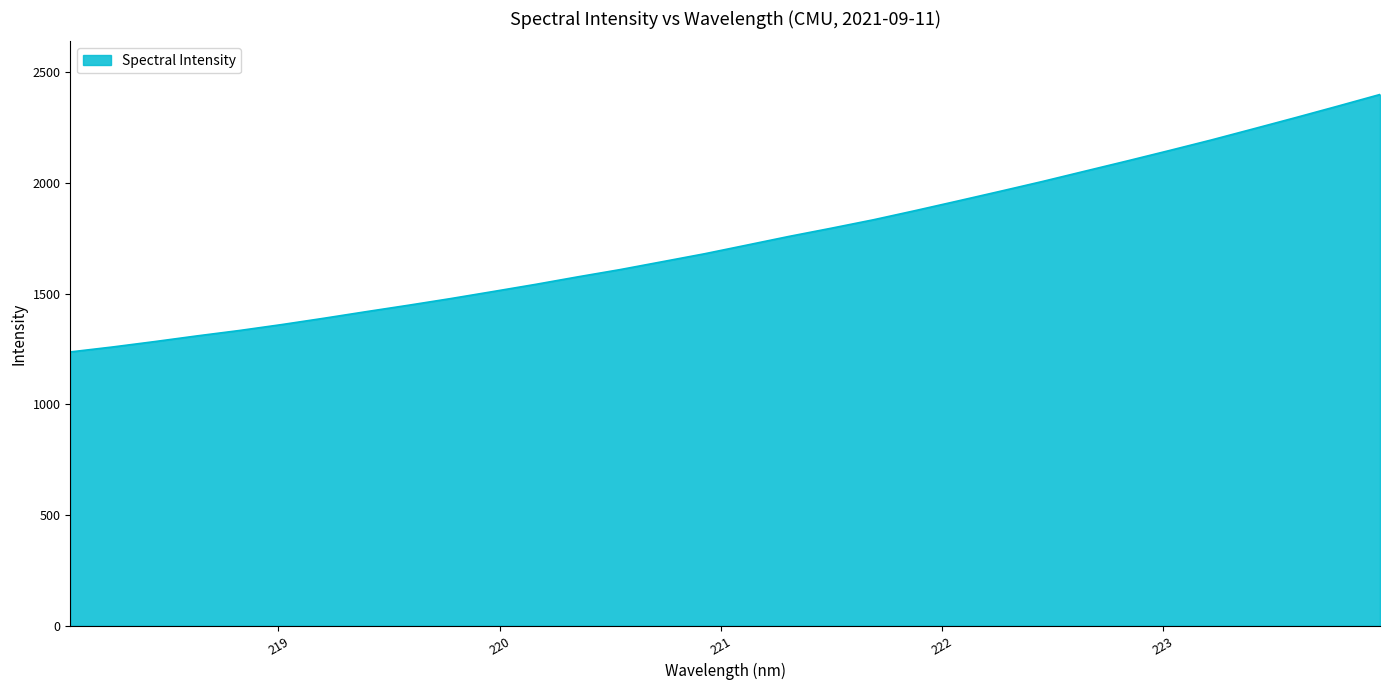

What is the sum of all values?

55707.0